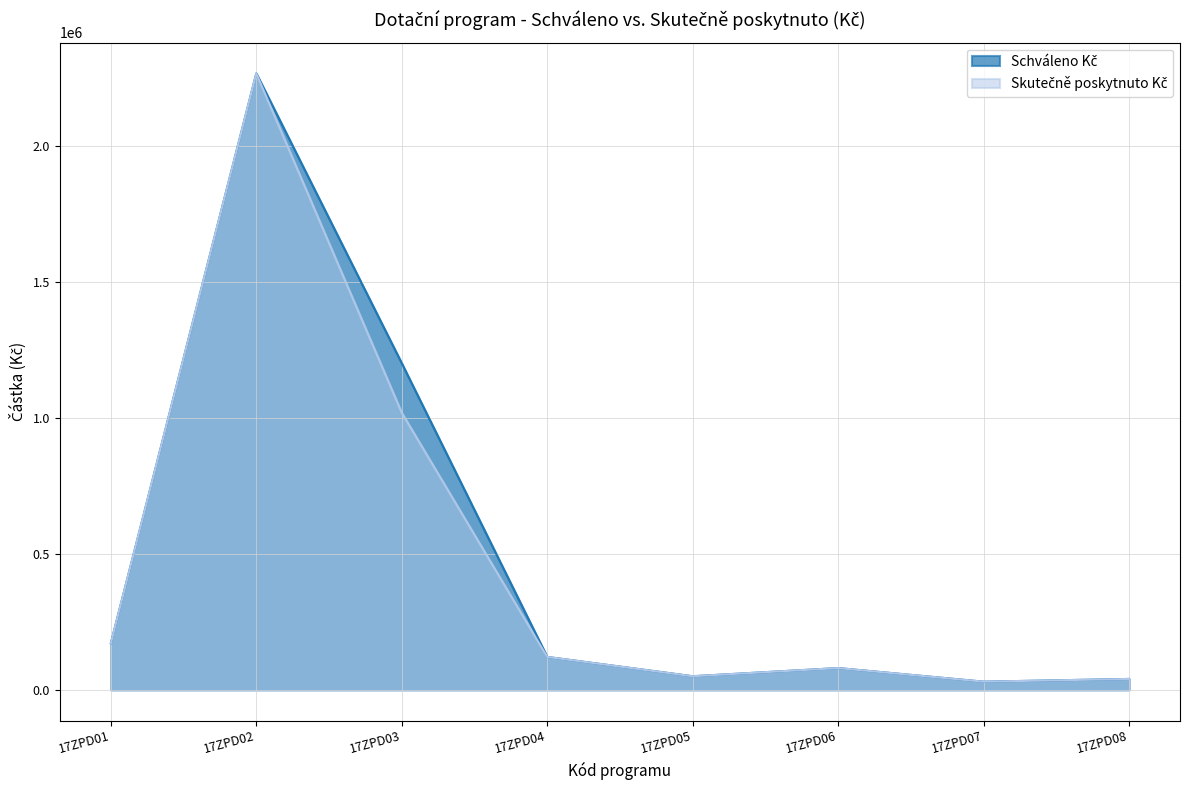

How many series are shown in this chart?

2